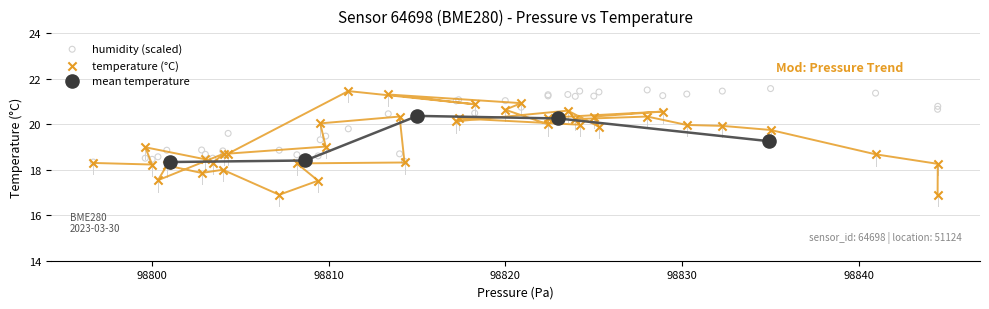

Which series has the widest spread of Y values?

temperature (°C)